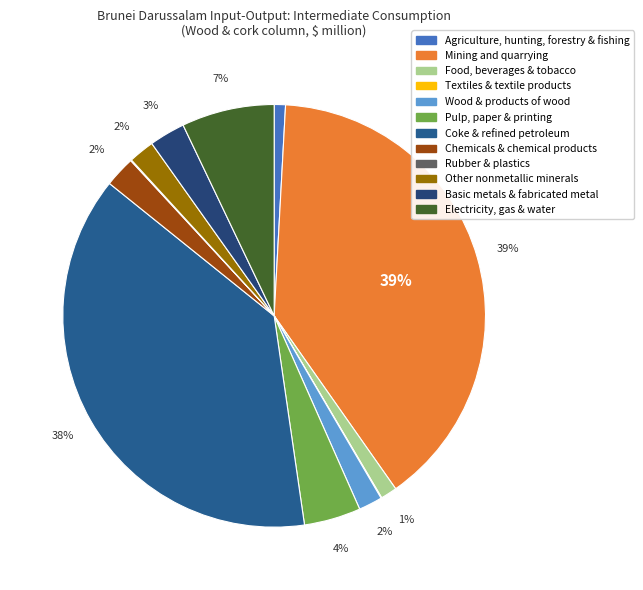

Rank the categories by value from lowest to highest.

Textiles & textile products, Rubber & plastics, Agriculture, hunting, forestry & fishing, Food, beverages & tobacco, Wood & products of wood, Other nonmetallic minerals, Chemicals & chemical products, Basic metals & fabricated metal, Pulp, paper & printing, Electricity, gas & water, Coke & refined petroleum, Mining and quarrying